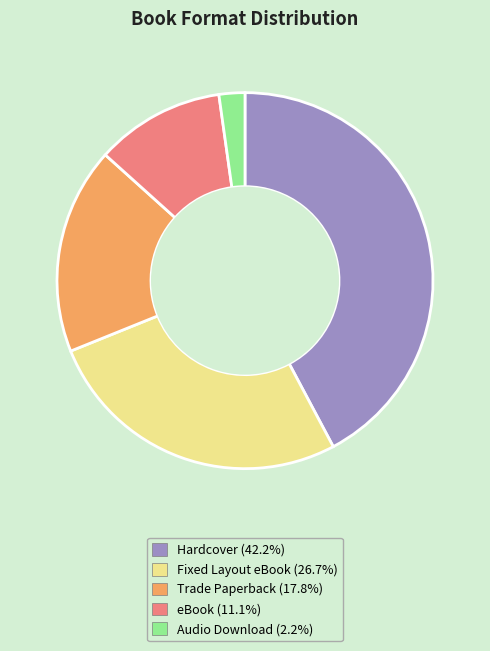

Is Hardcover the majority of the pie?

No